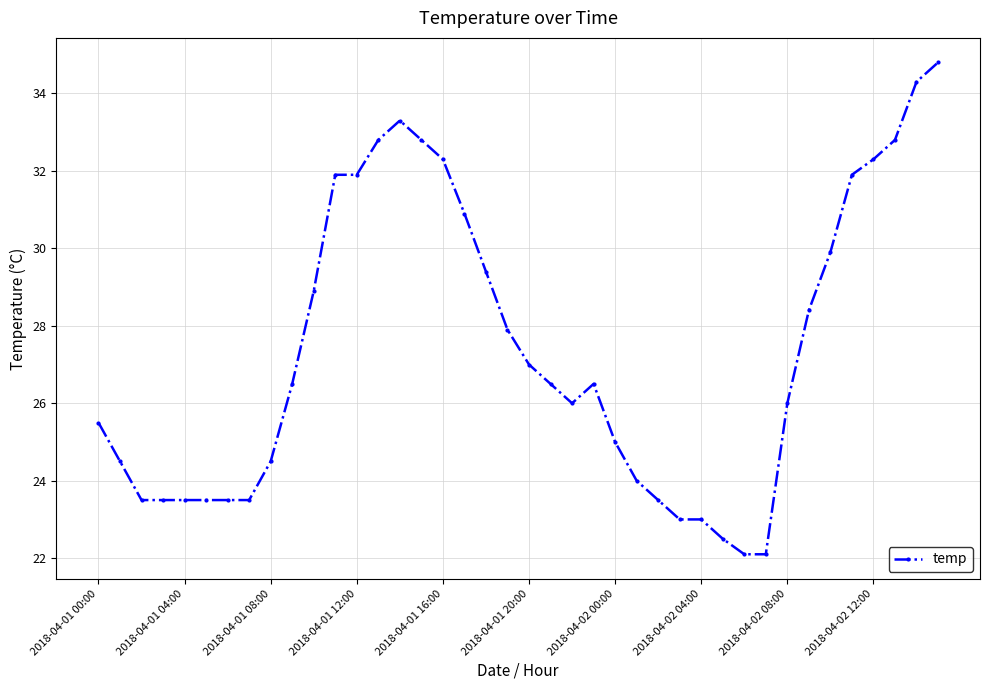

What is the difference between the maximum and minimum values?

12.7